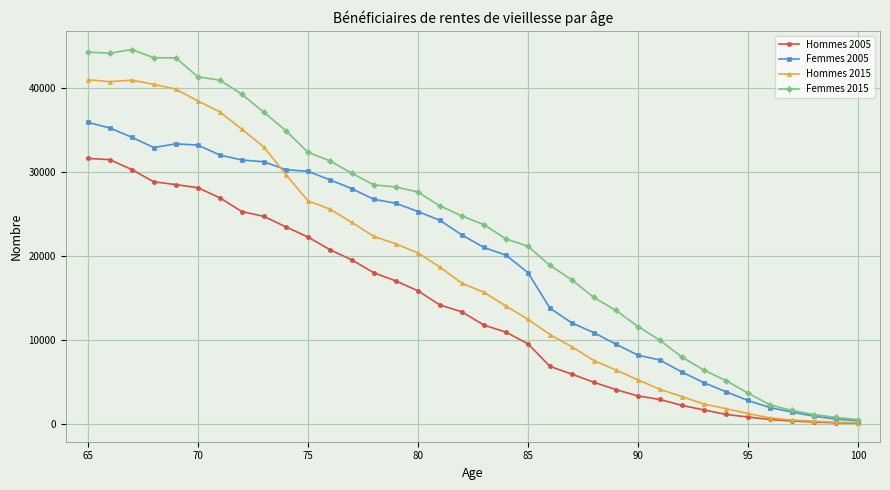

Which series has the largest total across all categories?

Femmes 2015